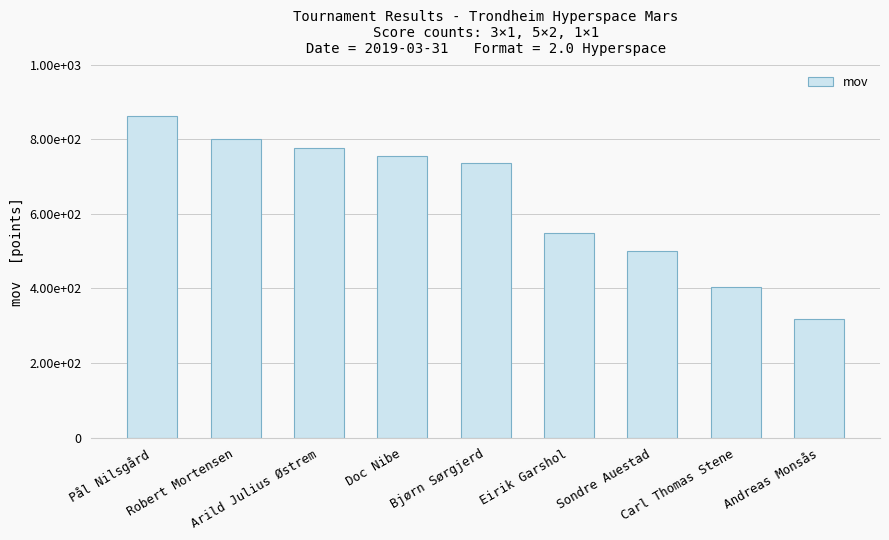

Rank the categories by value from highest to lowest.

Pål Nilsgård, Robert Mortensen, Arild Julius Østrem, Doc Nibe, Bjørn Sørgjerd, Eirik Garshol, Sondre Auestad, Carl Thomas Stene, Andreas Monsås